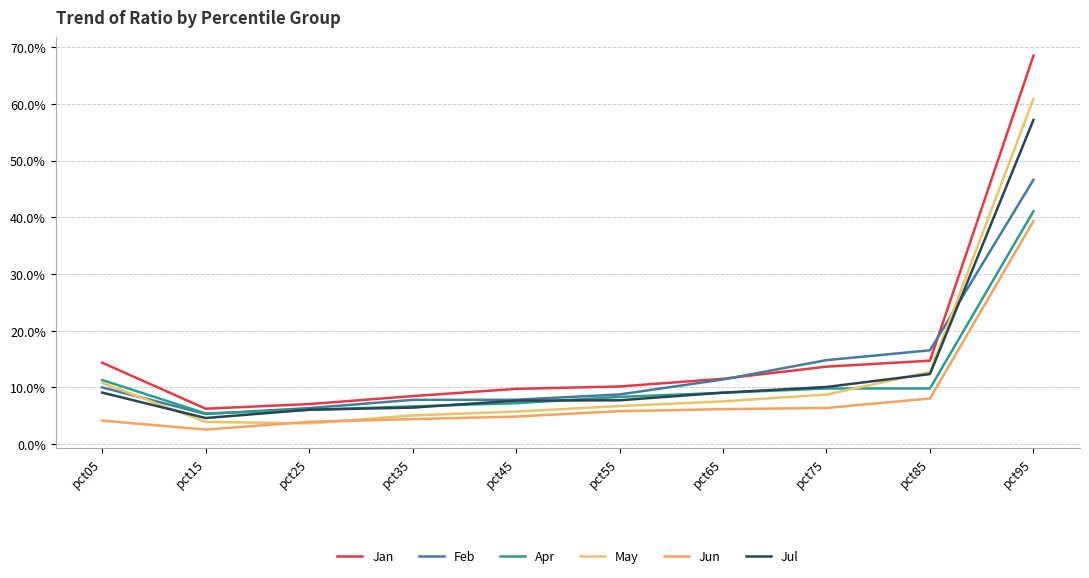

Is this an area chart (filled region under the line)?

No